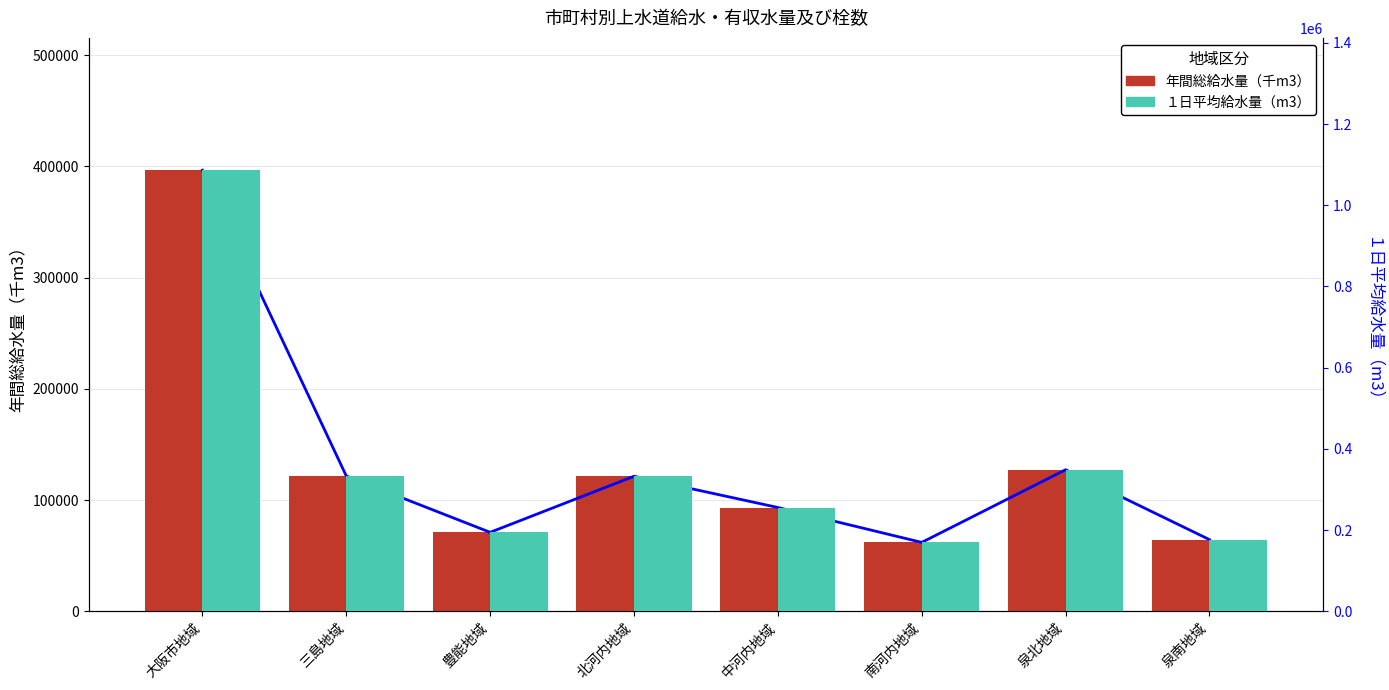

The 年間総給水量（千m3） series shows 121393 at 北河内地域. True or false?

True